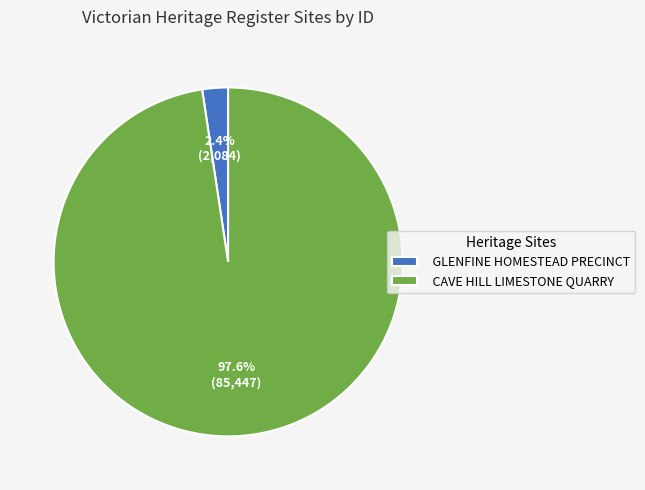

Between GLENFINE HOMESTEAD PRECINCT and CAVE HILL LIMESTONE QUARRY, which is larger?

CAVE HILL LIMESTONE QUARRY